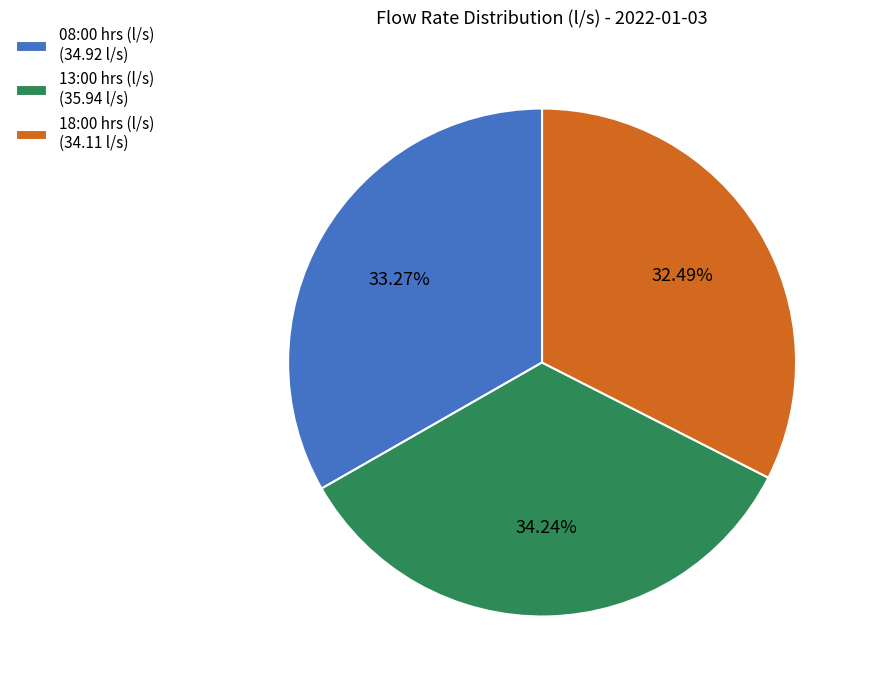

Is the sum of 13:00 hrs (l/s) and 08:00 hrs (l/s) greater than half?

Yes